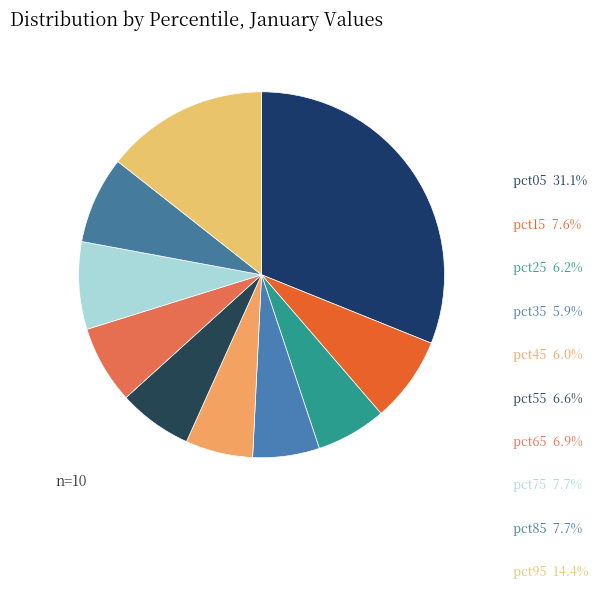

To the nearest percent, what is the combined percentage of pct65 and pct15?

14%